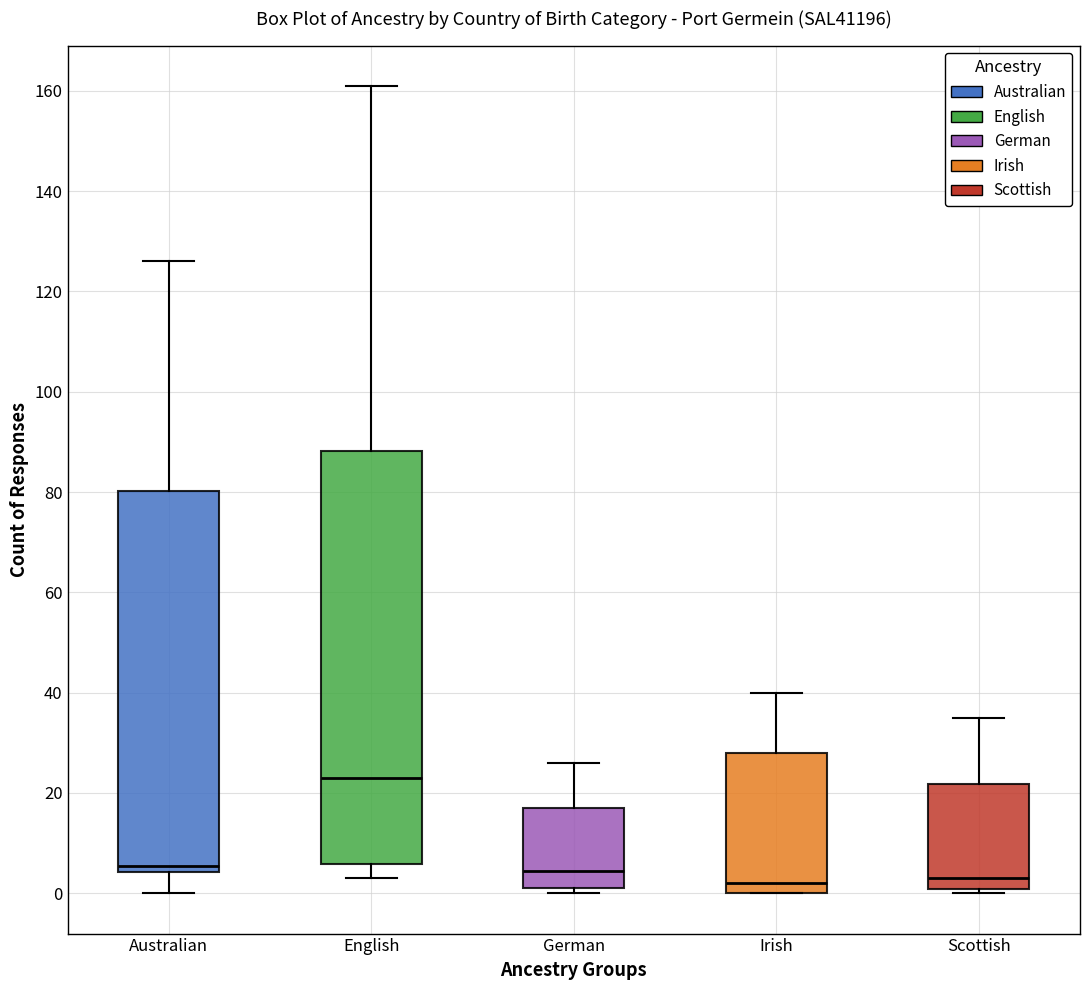

Reading left to right, transcribe this box plot: for each box, give where its median line is, the range the box spans, and where its two whiskers end, as read against the y-axis. The values are not printed on the chart, so give them approximately, as read against the axis.

Australian: median 6, box 4 to 80, whiskers 0 to 126
English: median 24, box 6 to 88, whiskers 4 to 162
German: median 4, box 2 to 18, whiskers 0 to 26
Irish: median 2, box 0 to 28, whiskers 0 to 40
Scottish: median 4, box 0 to 22, whiskers 0 (just below the box's lower edge) to 36